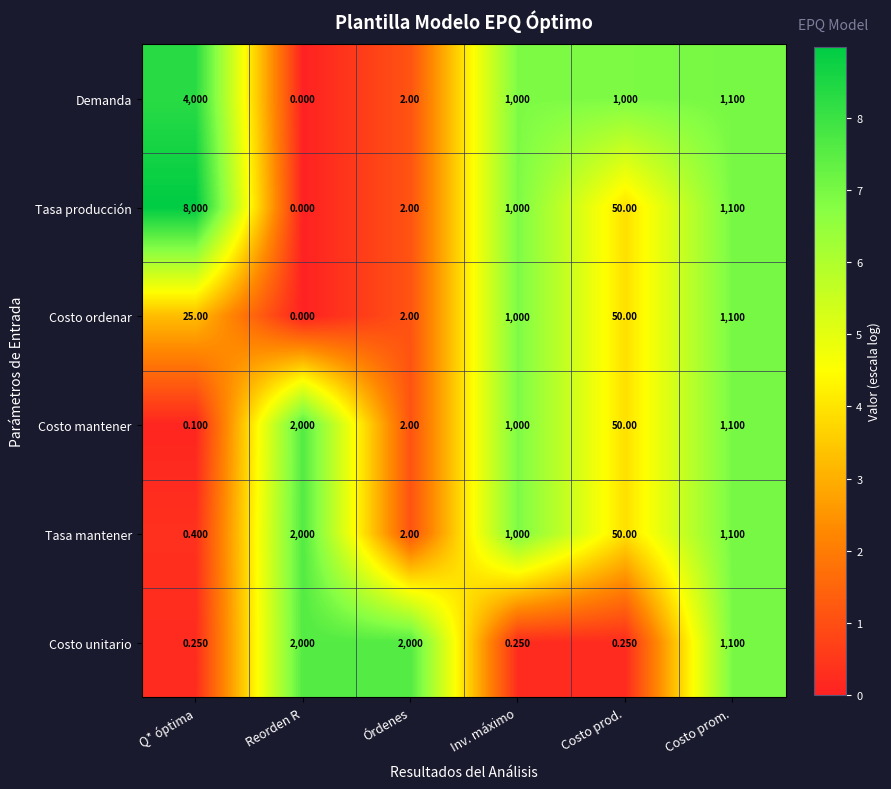

Is the value of Costo mantener at Costo prod. greater than the value of Costo unitario at Q* óptima?

Yes